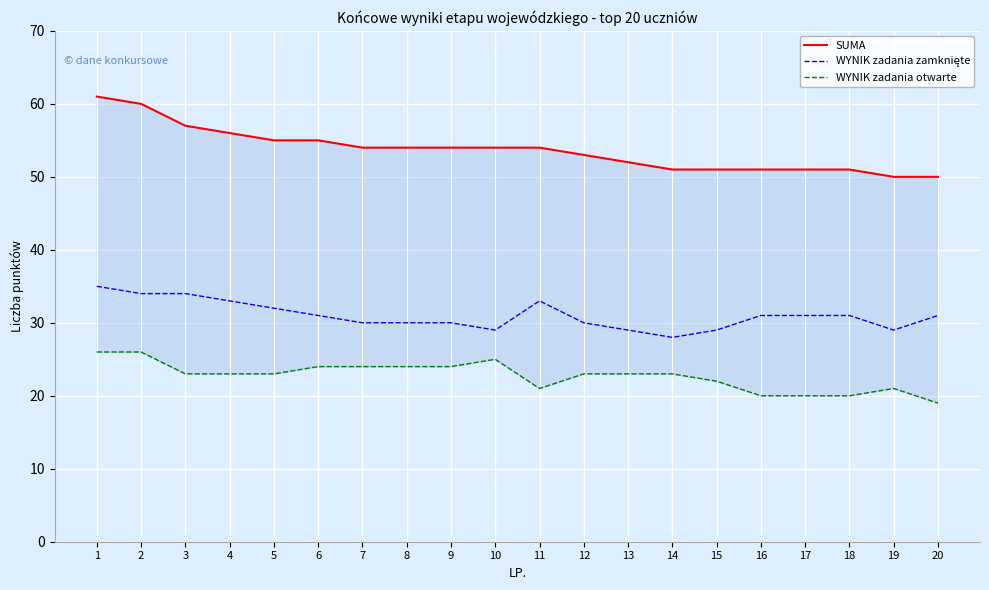

Which series has the largest range (max minus min)?

SUMA